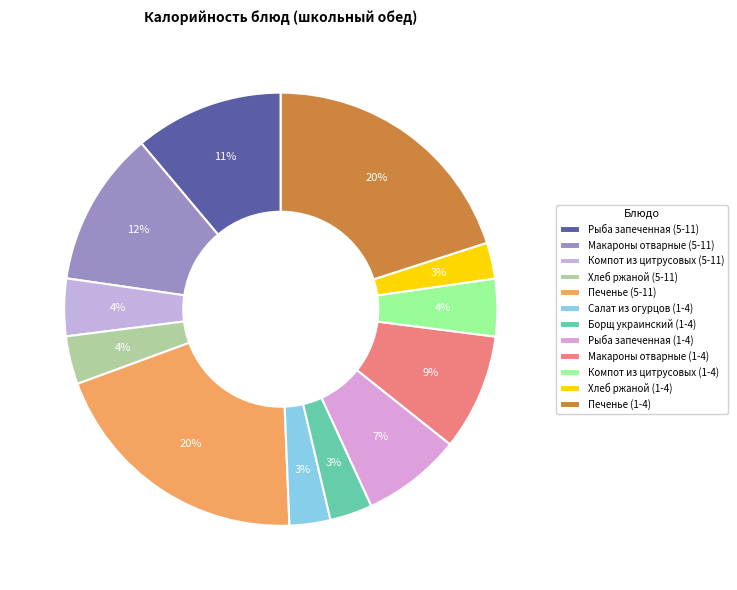

To the nearest percent, what portion does Рыба запеченная (1-4) represent?

7%